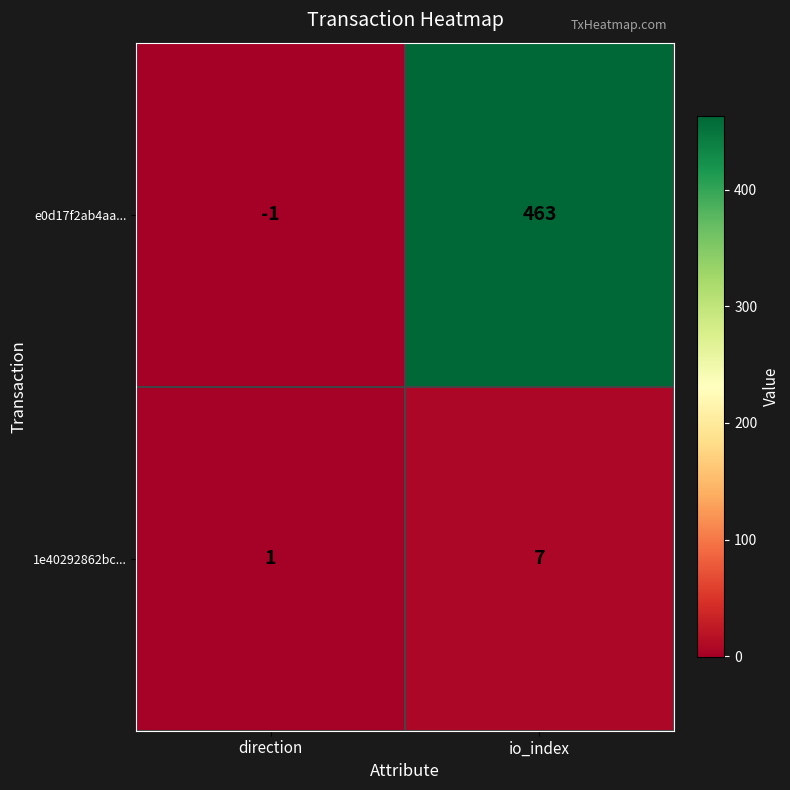

What is the difference between the highest and lowest values at io_index?

456